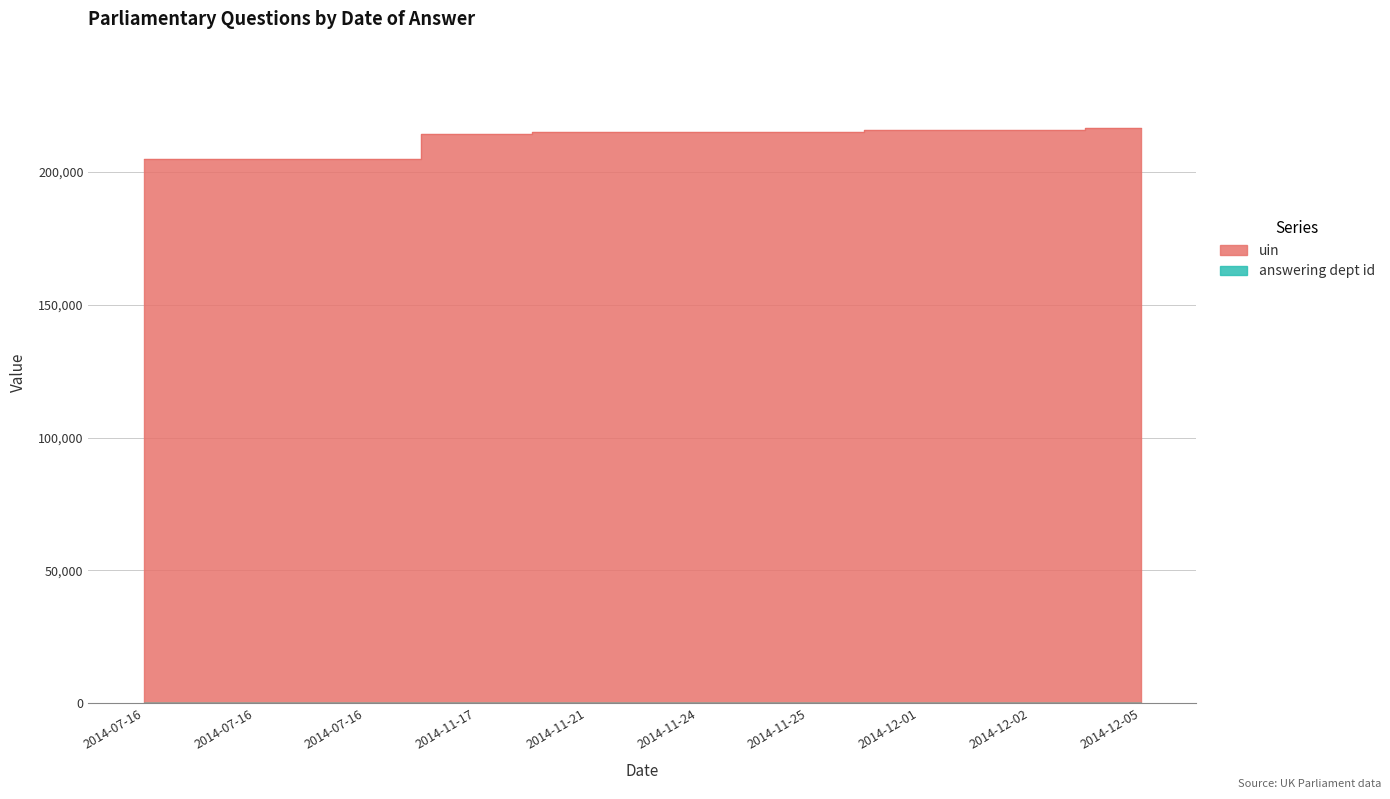

Reading left to right, transcribe all the data shown in this chart.

uin: 2014-07-16=204729	2014-07-16=204732	2014-07-16=204733	2014-11-17=214327	2014-11-21=215002	2014-11-24=215003	2014-11-25=215147	2014-12-01=215628	2014-12-02=215627	2014-12-05=216487
answering dept id: 2014-07-16=17	2014-07-16=17	2014-07-16=14	2014-11-17=17	2014-11-21=13	2014-11-24=13	2014-11-25=26	2014-12-01=10	2014-12-02=1	2014-12-05=60